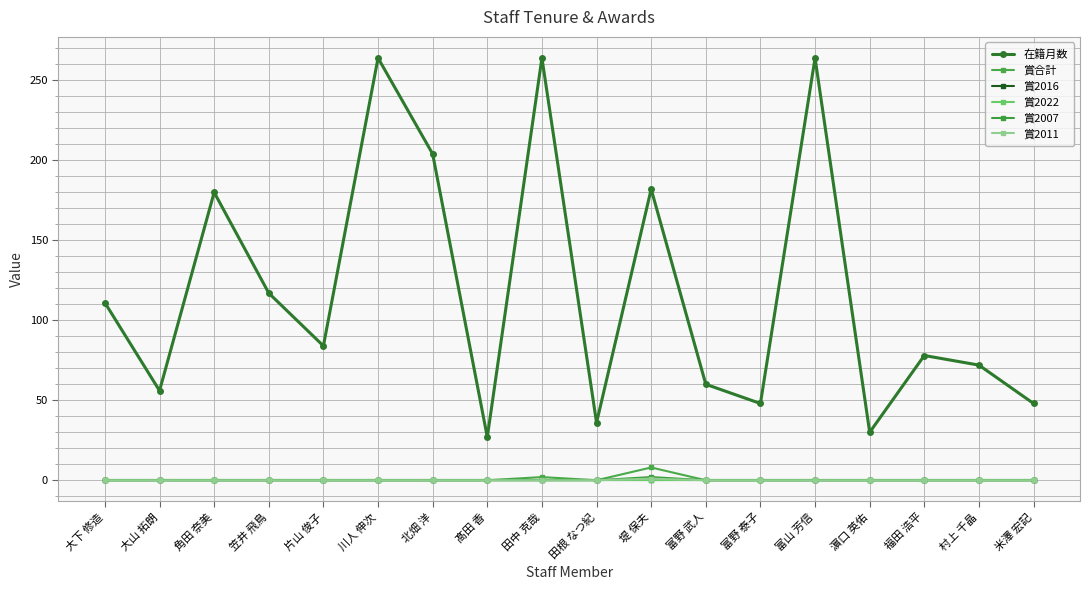

At which category does 賞2011 reach its first local peak?

堤 保夫